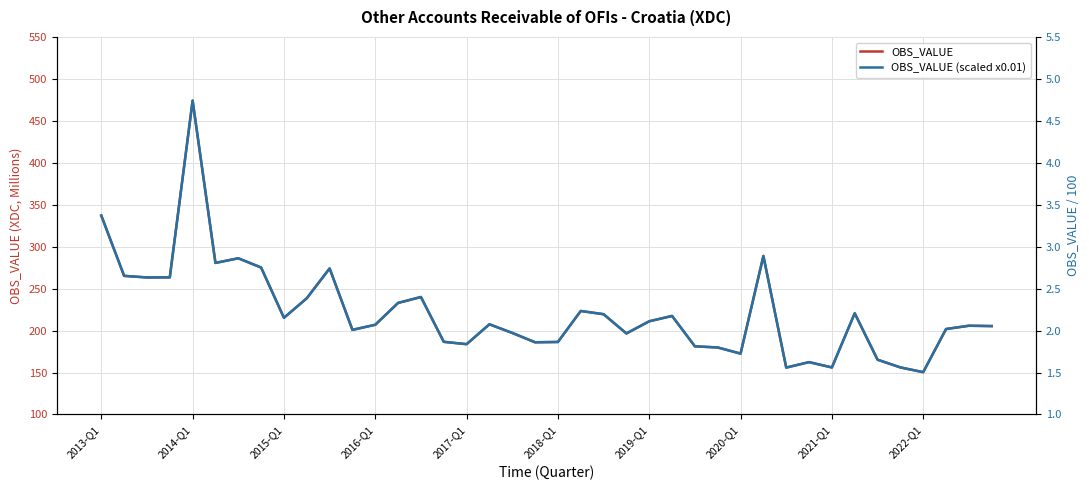

What is the difference between the maximum and second lowest values in the OBS_VALUE (scaled x0.01) series?

3.2